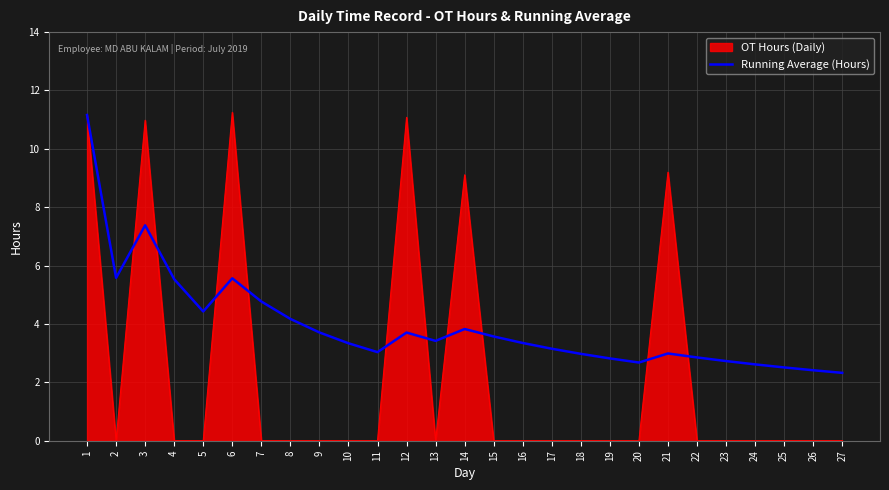

List the series in order of their overall mean, lowest first.

OT Hours (Daily), Running Average (Hours)